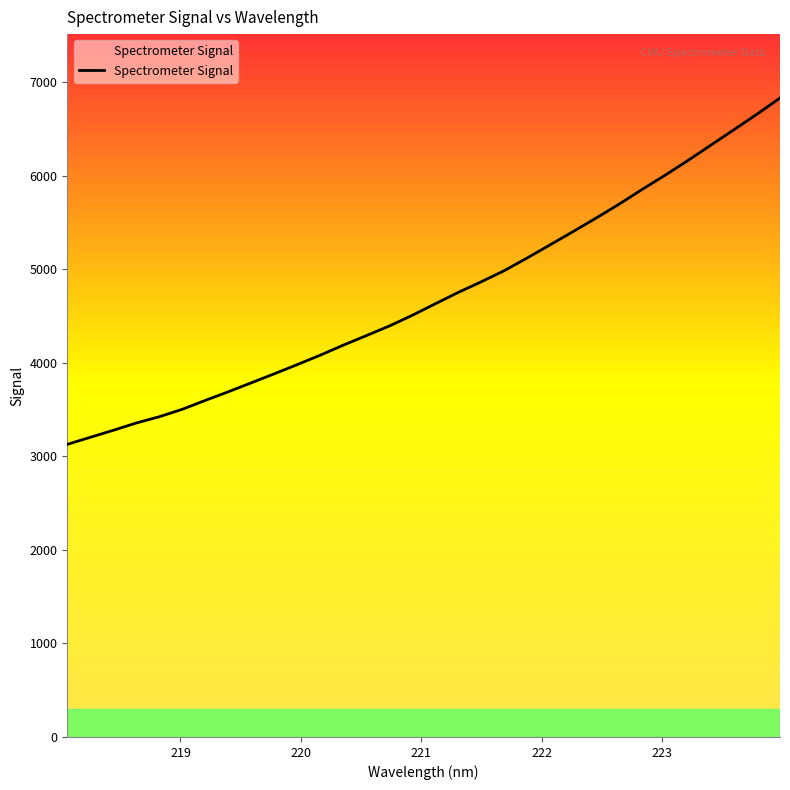

What is the difference between the maximum and minimum values?

3702.5